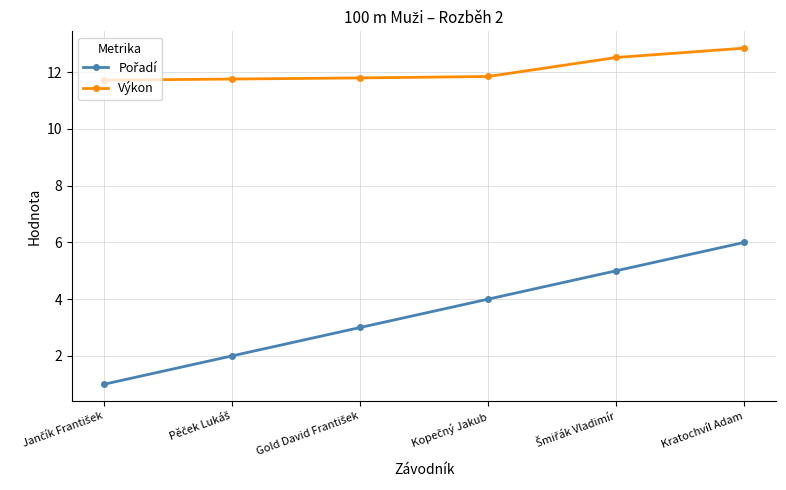

What is the smallest value displayed?

1.0